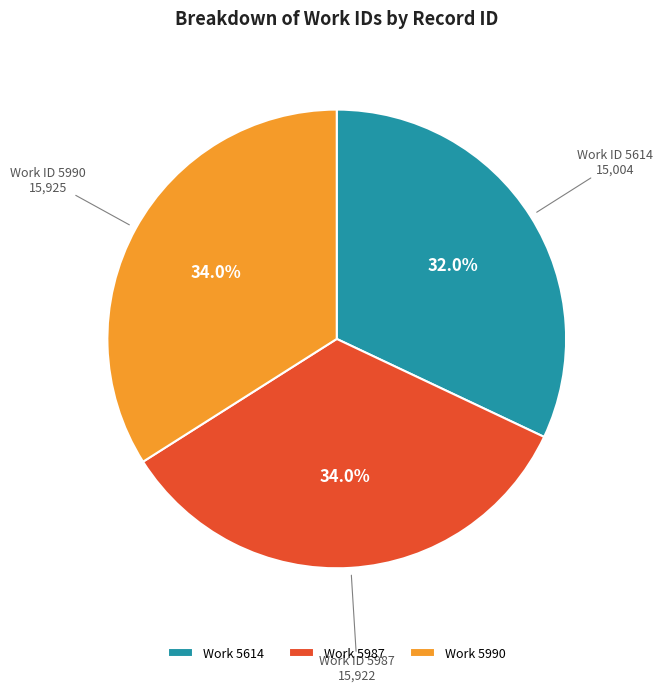

How many slices are in this pie chart?

3